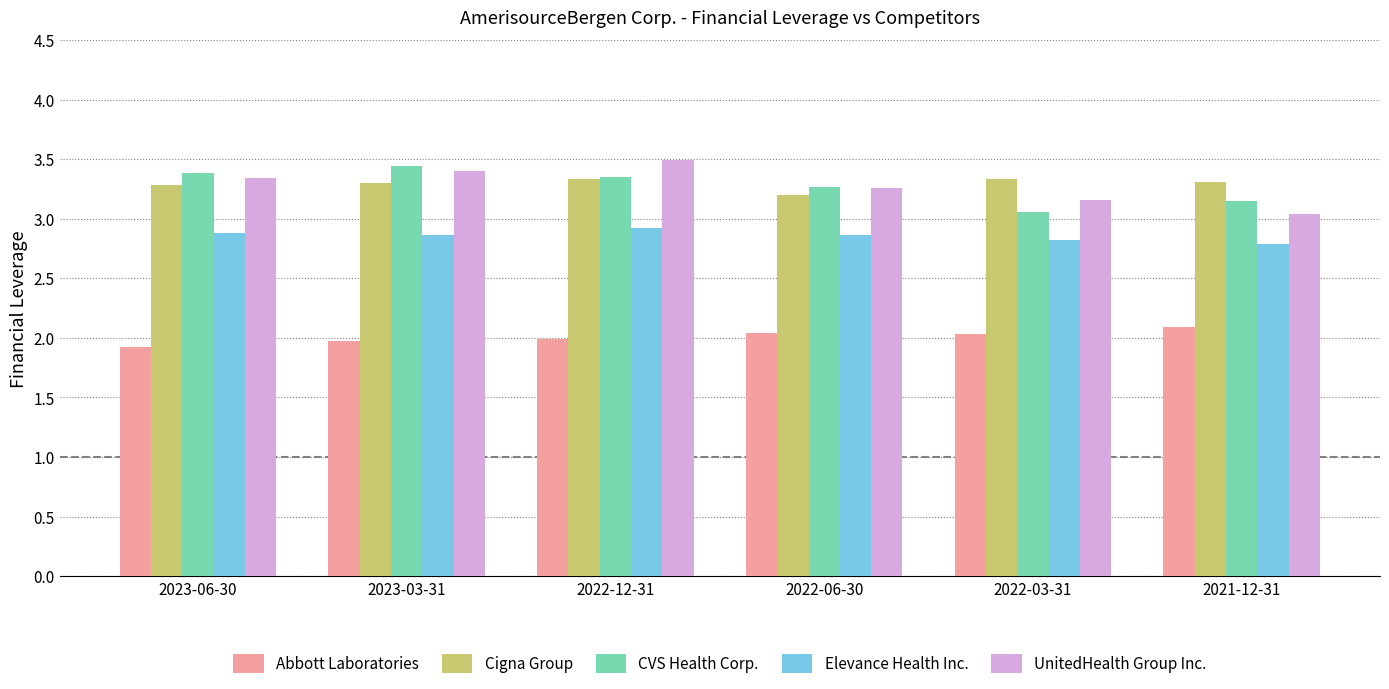

Which series changed the most between 2022-06-30 and 2022-03-31?

CVS Health Corp.